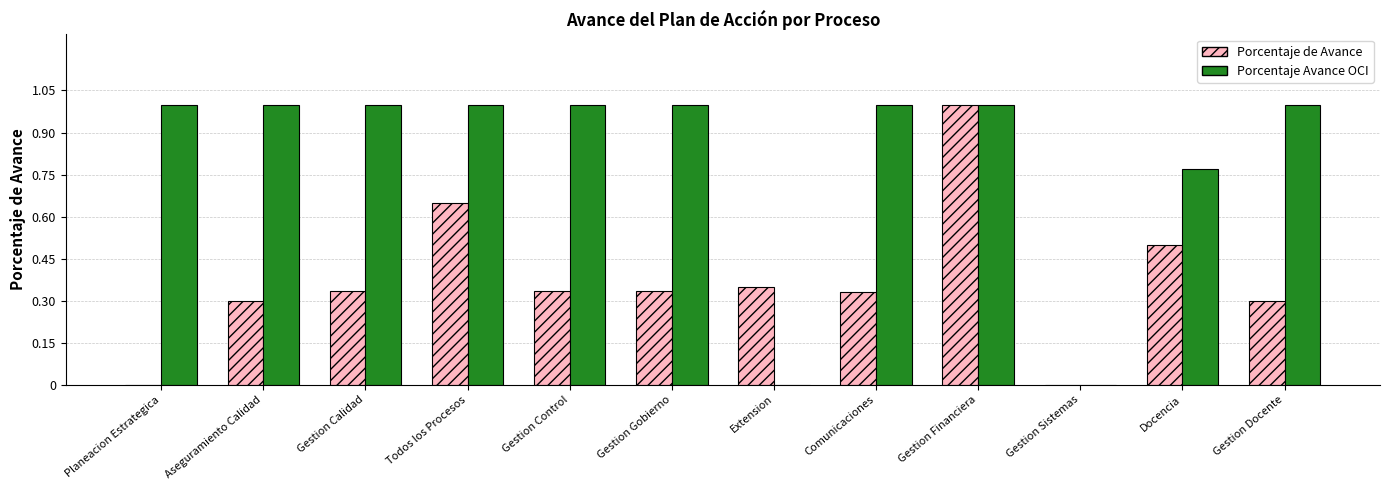

The Porcentaje Avance OCI series shows 1.5 at Gestion Calidad. True or false?

False